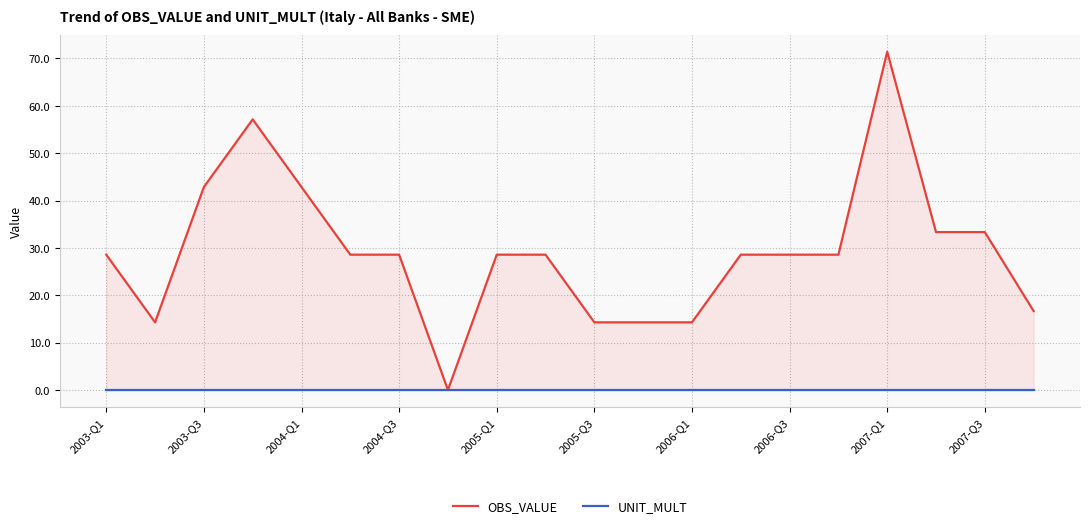

Is the value of UNIT_MULT at 2007-Q1 greater than the value of OBS_VALUE at 2005-Q1?

No